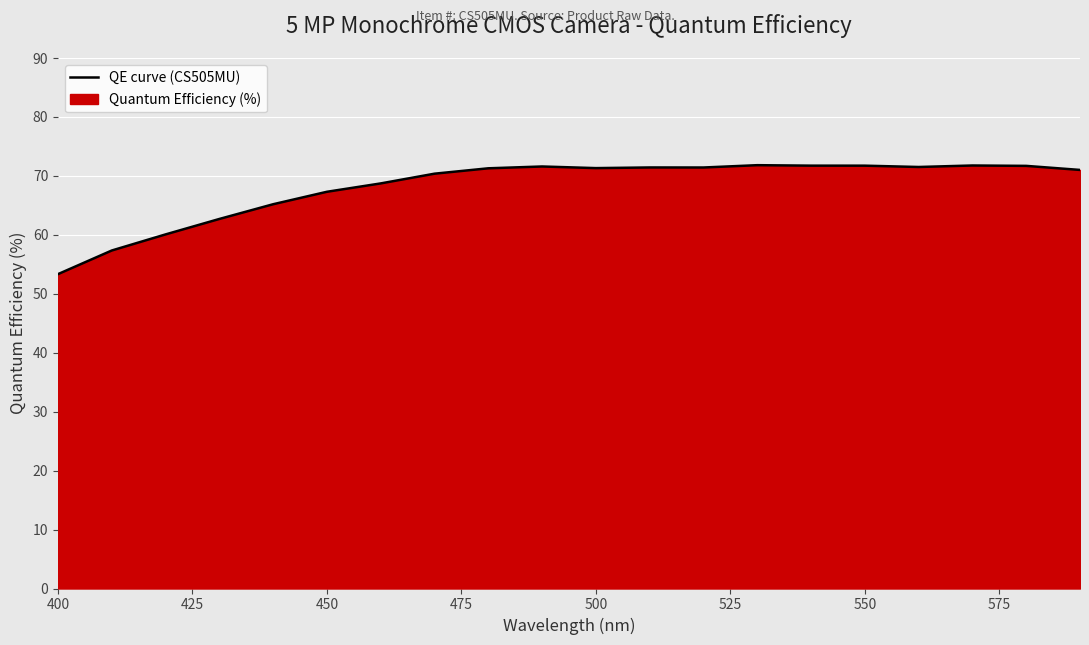

At which category does the chart reach its minimum across all series?

400